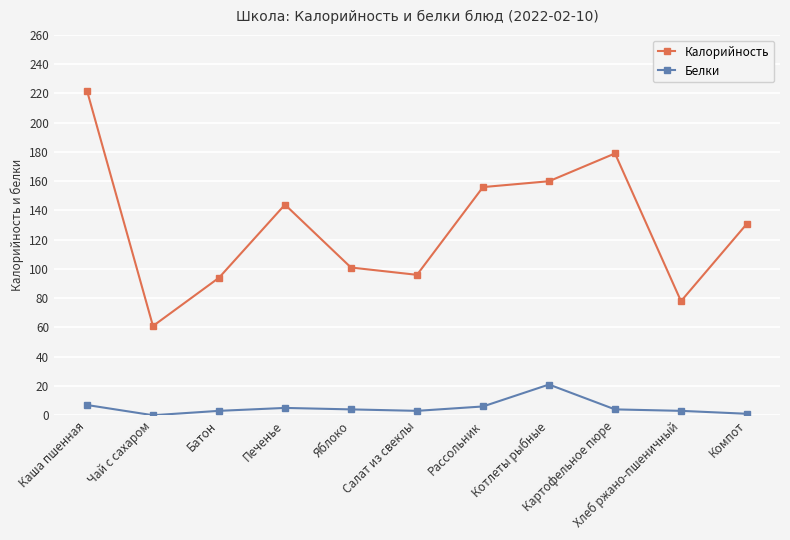

True or false: Белки and Калорийность intersect in this chart.

False